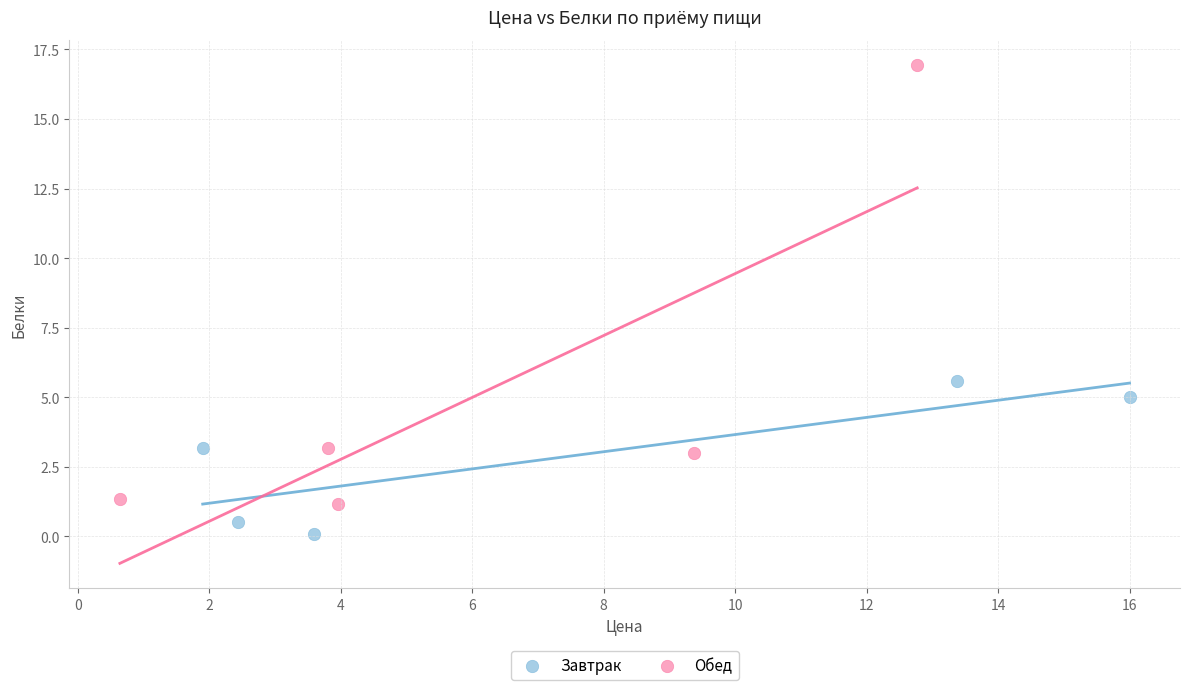

Which series contains the lowest Y value?

Завтрак